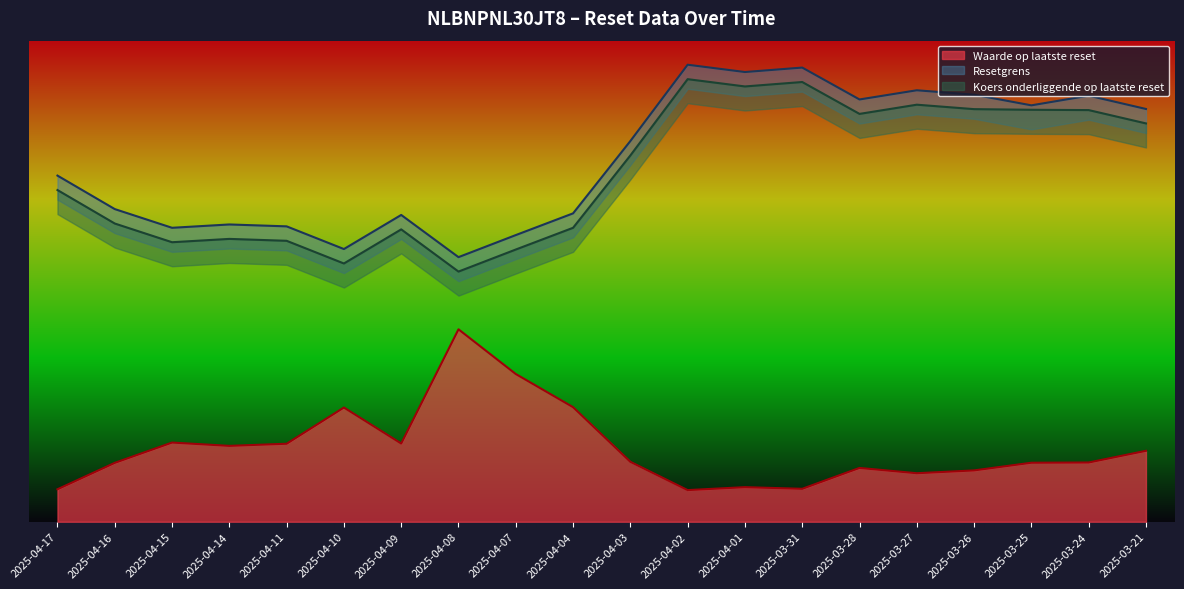

The Resetgrens series shows 29.1 at 2025-03-26. True or false?

False